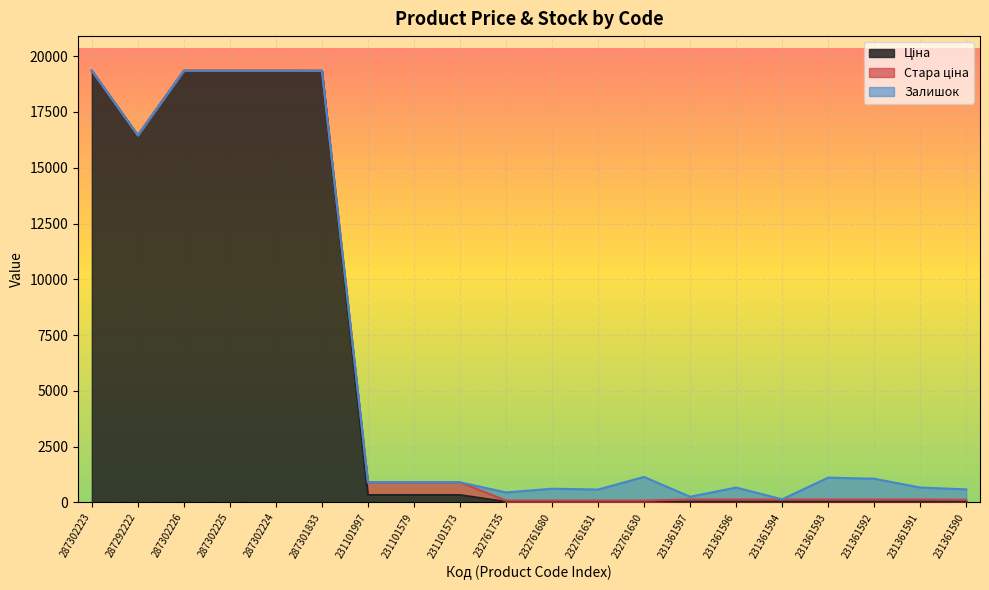

What is the spread (max minus min) of values at 287302225?

19343.1